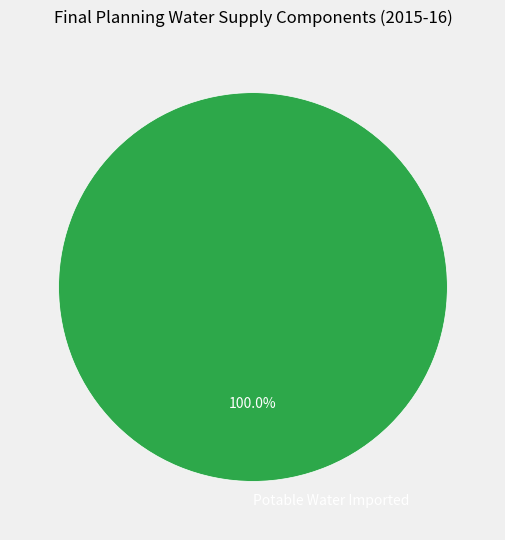

Which slice represents more than half of the pie?

Potable Water Imported